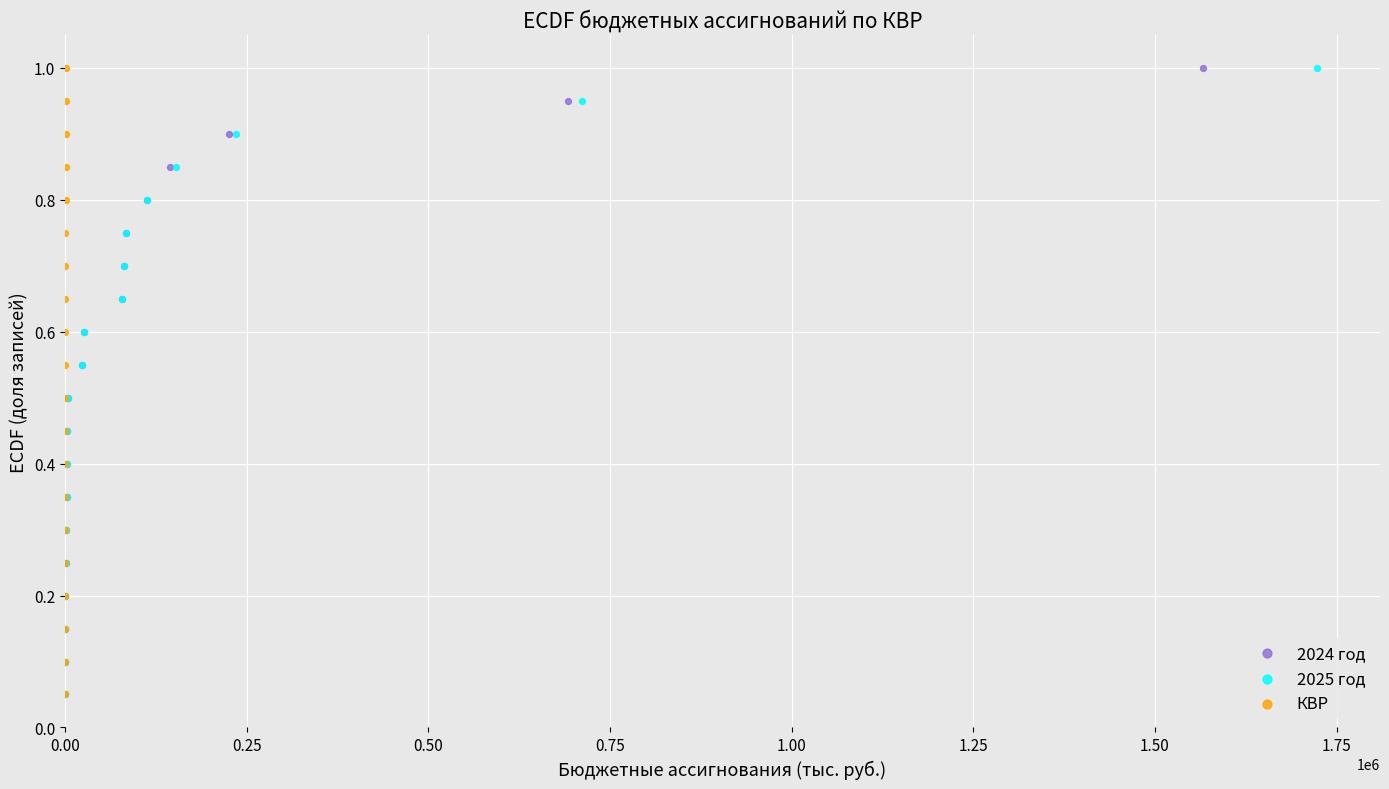

What are all the series names shown in the legend?

2024 год, 2025 год, КВР